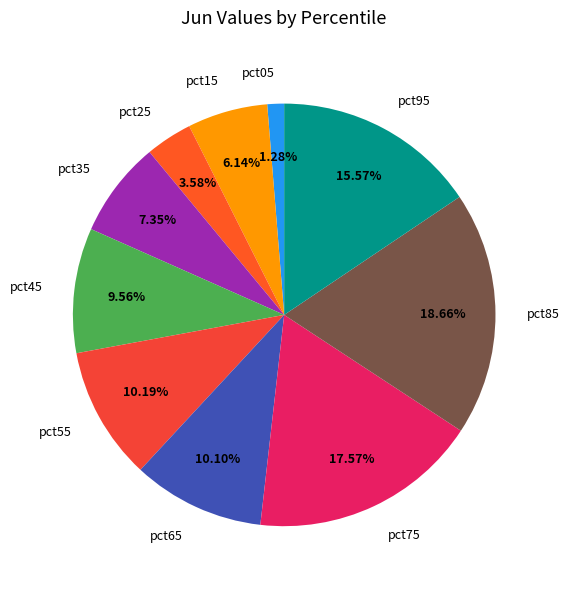

Which slice is the smallest?

pct05